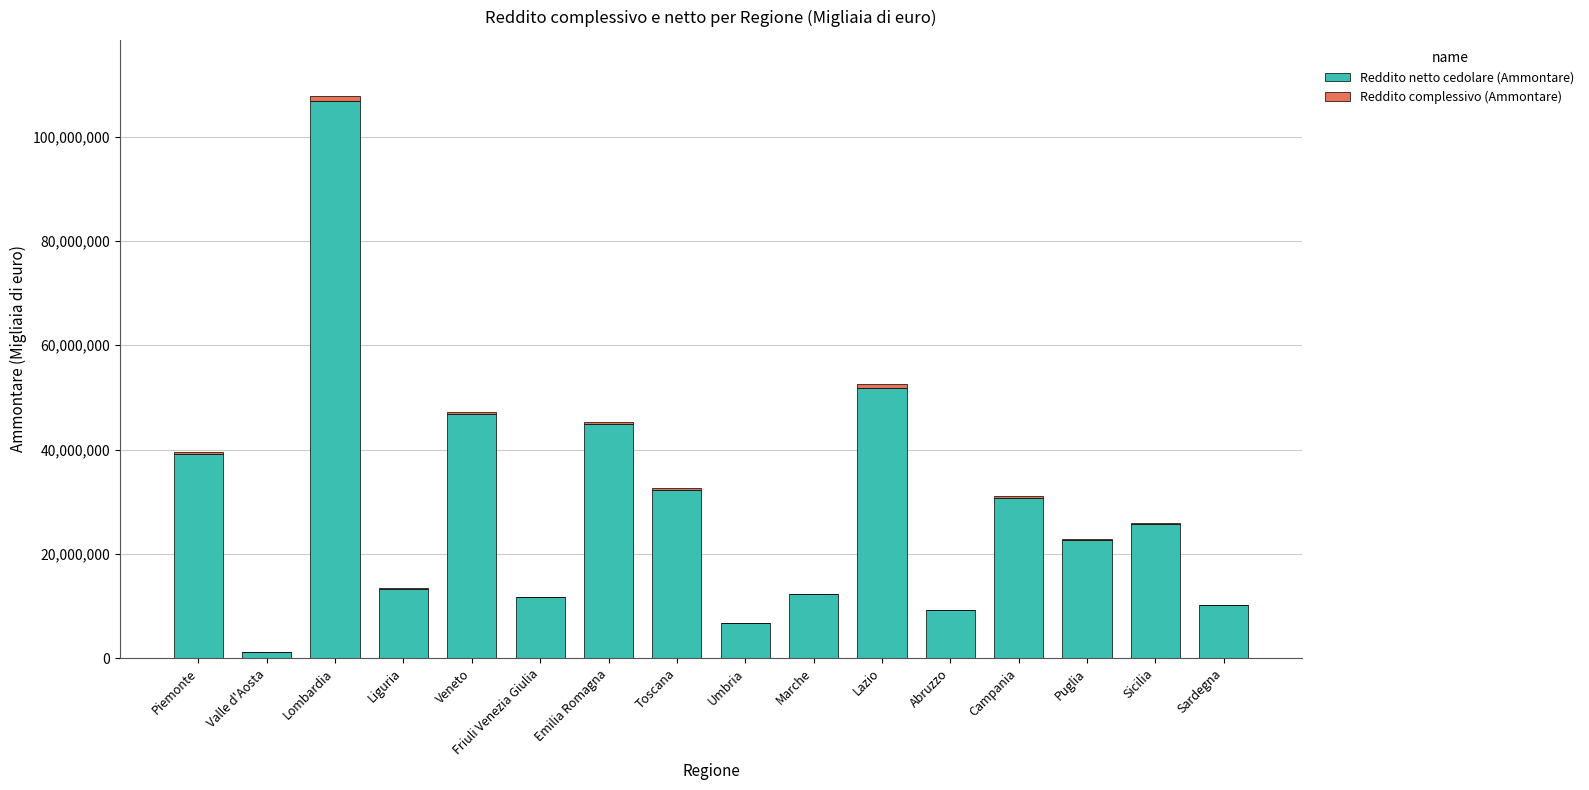

Read the Reddito netto cedolare (Ammontare) value at Marche.

12254995